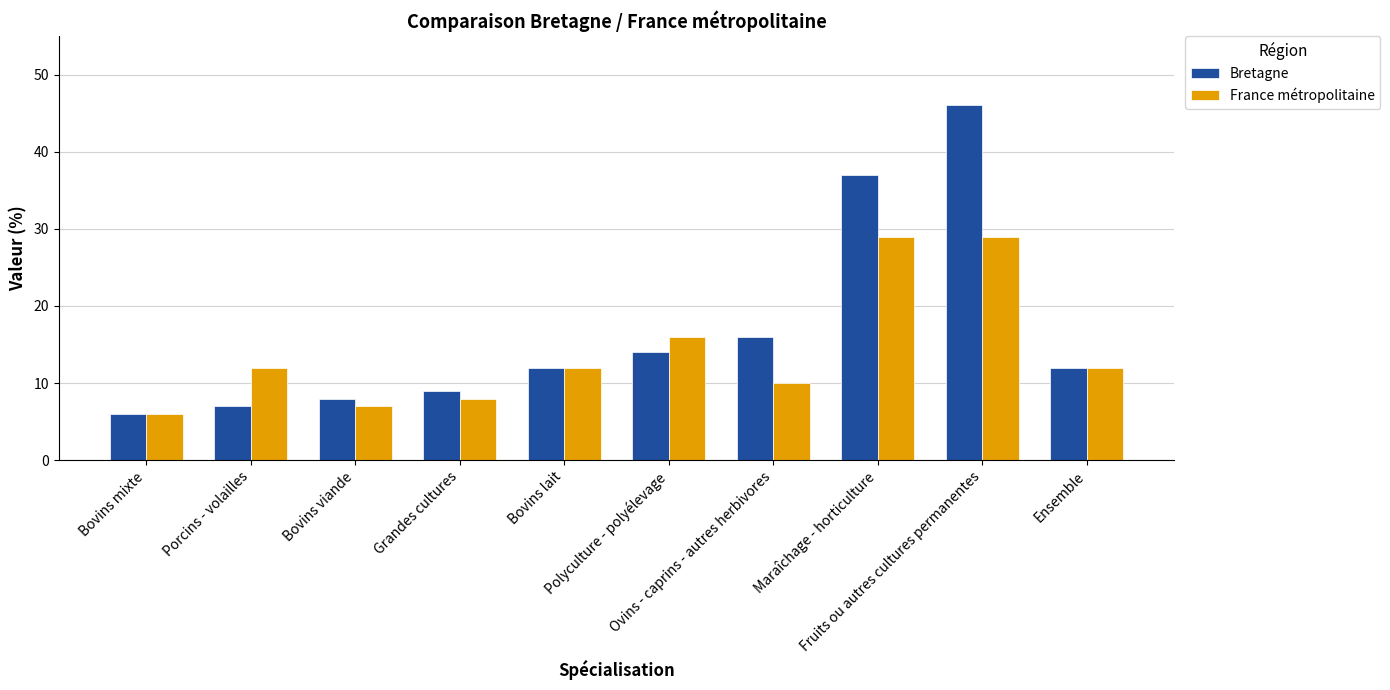

What is the difference between the France métropolitaine values at Ovins - caprins - autres herbivores and Bovins viande?

3